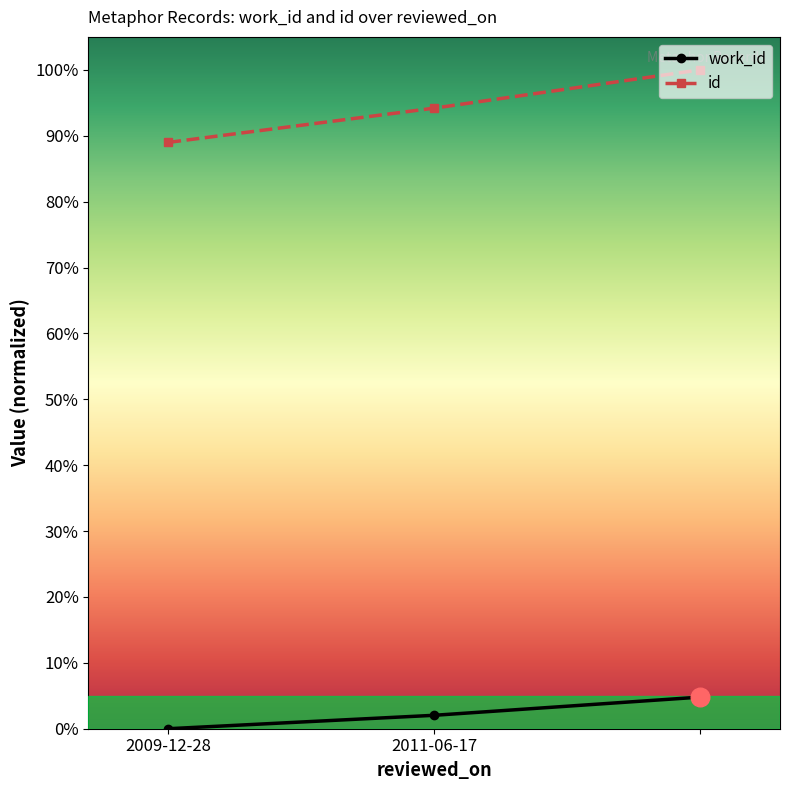

At how many categories does at least one series exceed 80?

3